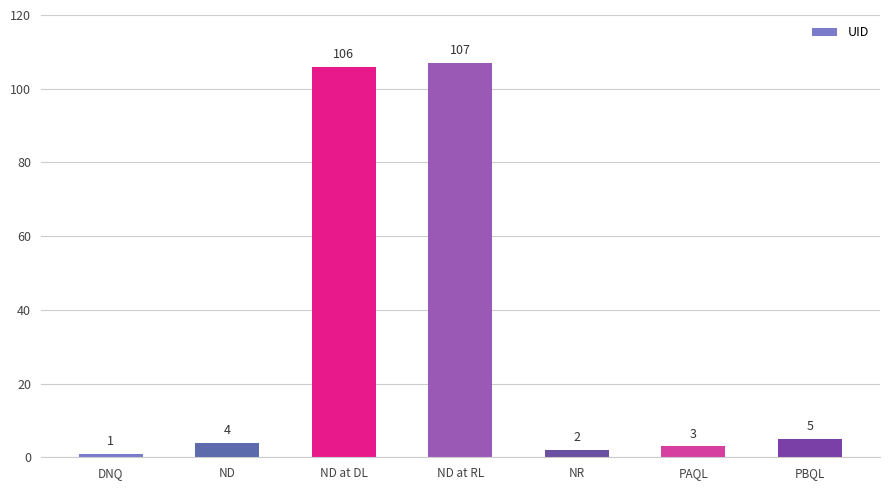

The chart shows a value of 170 at ND at DL. True or false?

False